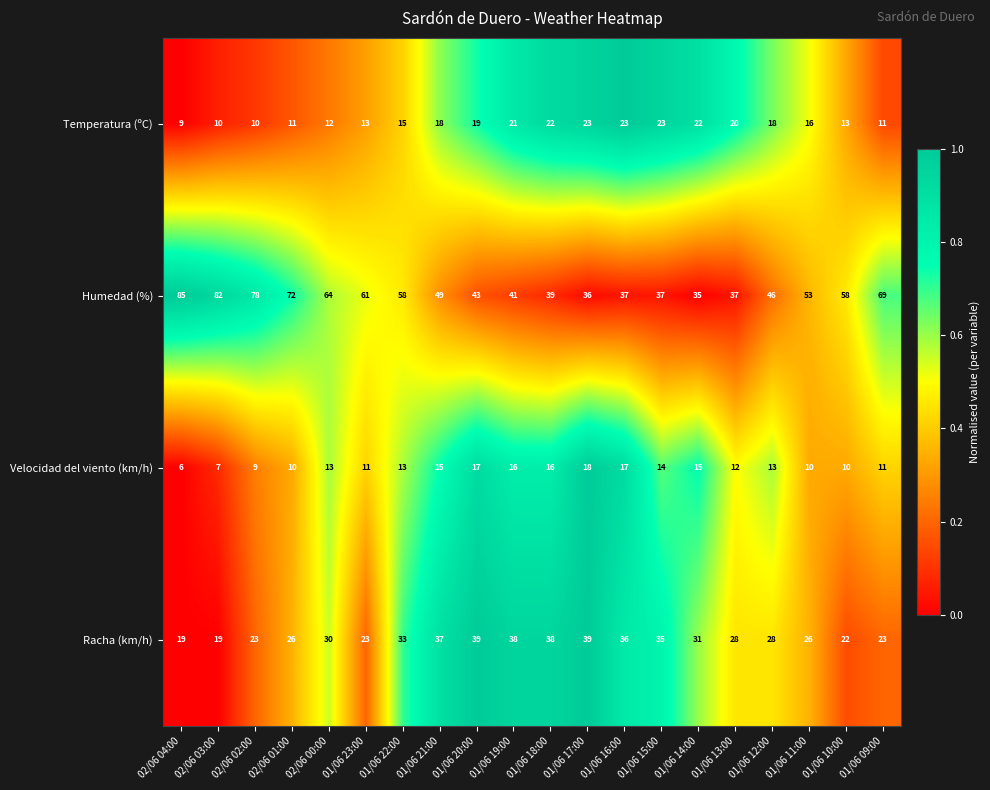

Is it true that Temperatura (ºC) equals 19 at 01/06 20:00?

True